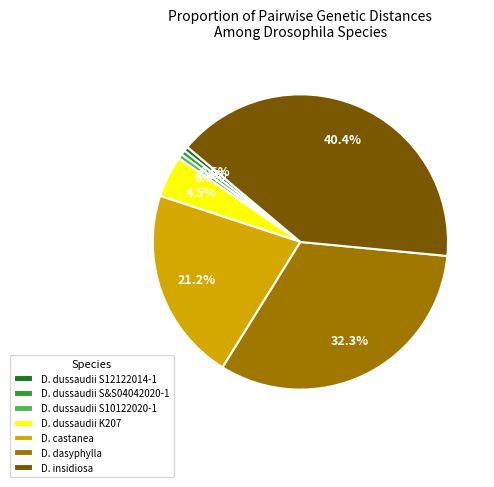

Count the number of slices in the pie.

7